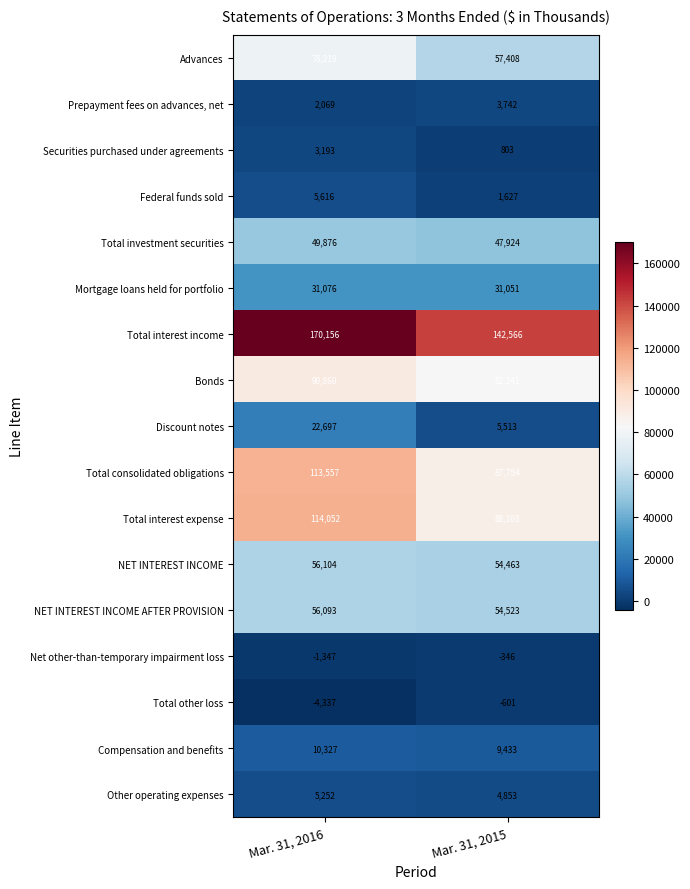

Is it true that Advances equals 82946 at Mar. 31, 2015?

False